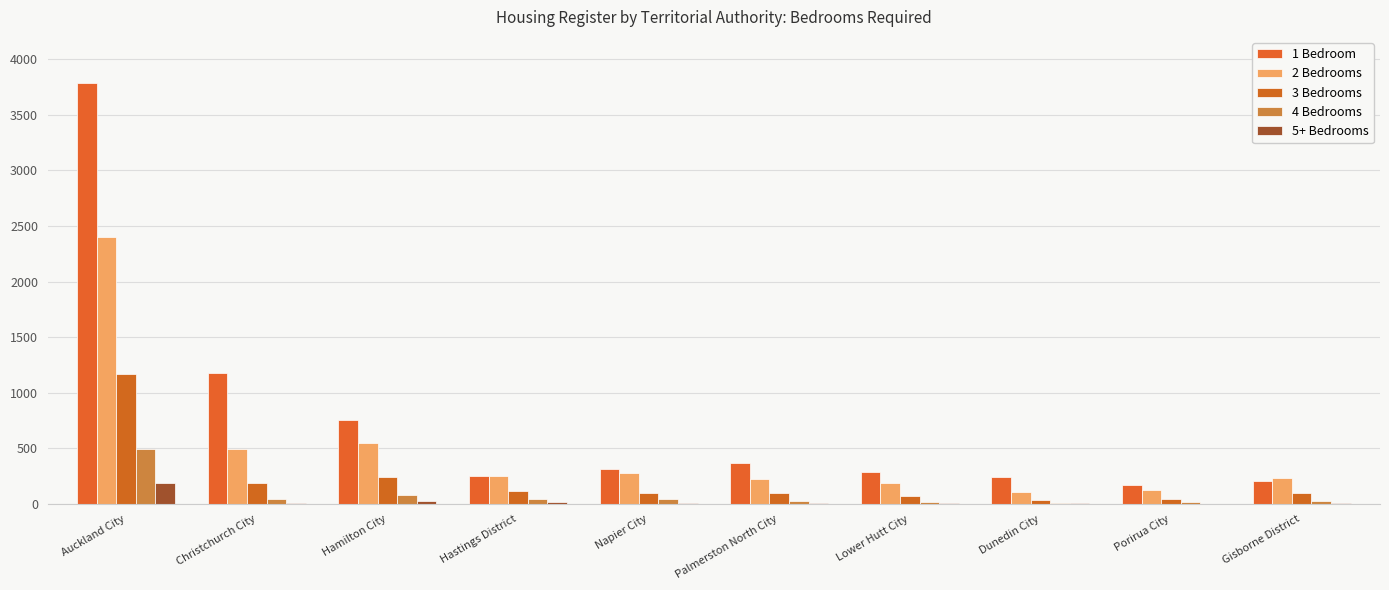

What is the lowest value of the 4 Bedrooms series?

6